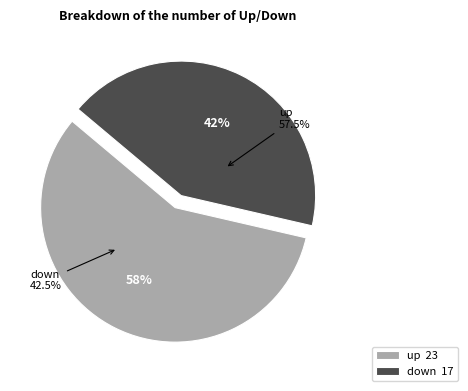

Is it true that up is 66% of the pie?

False